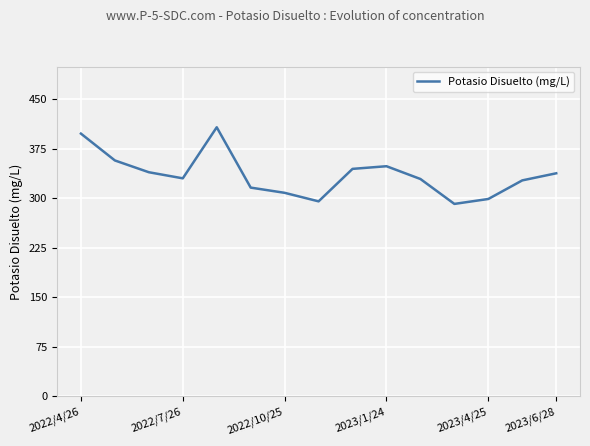

What is the sum of all values?

5035.0